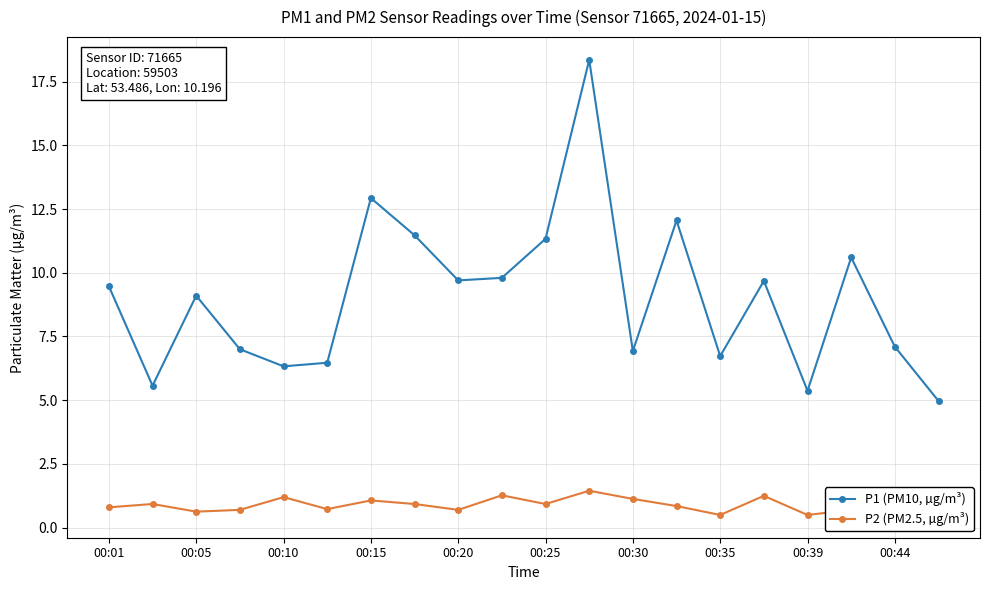

What is the greatest value displayed?

18.4